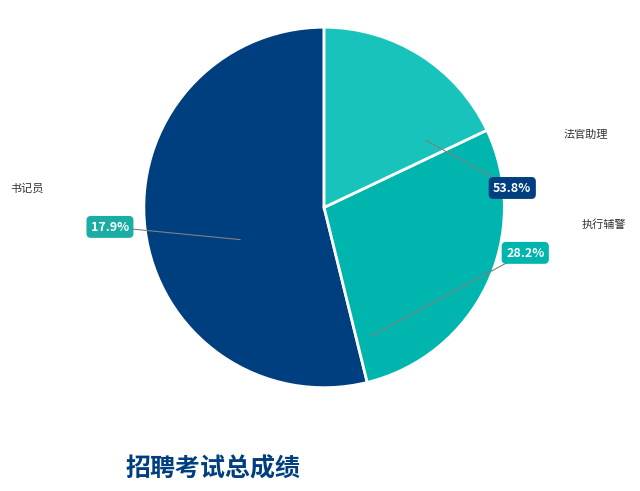

True or false: 书记员 accounts for 18% of the total.

True